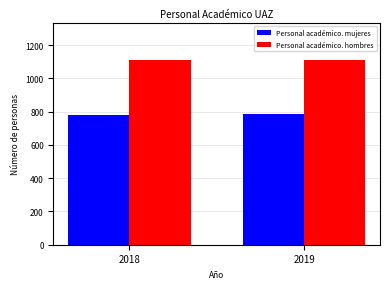

How many bars are there in total?

4